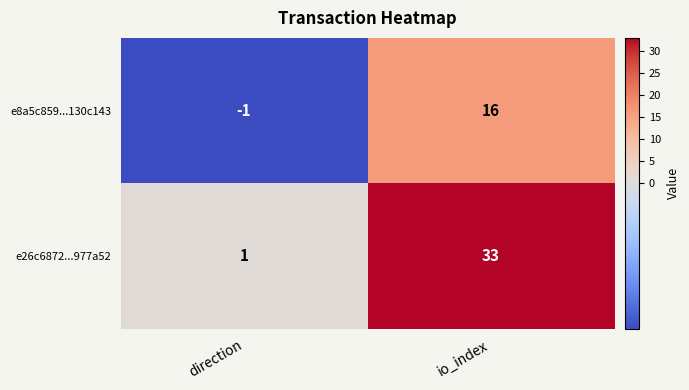

Which category has the lowest value across all series?

direction